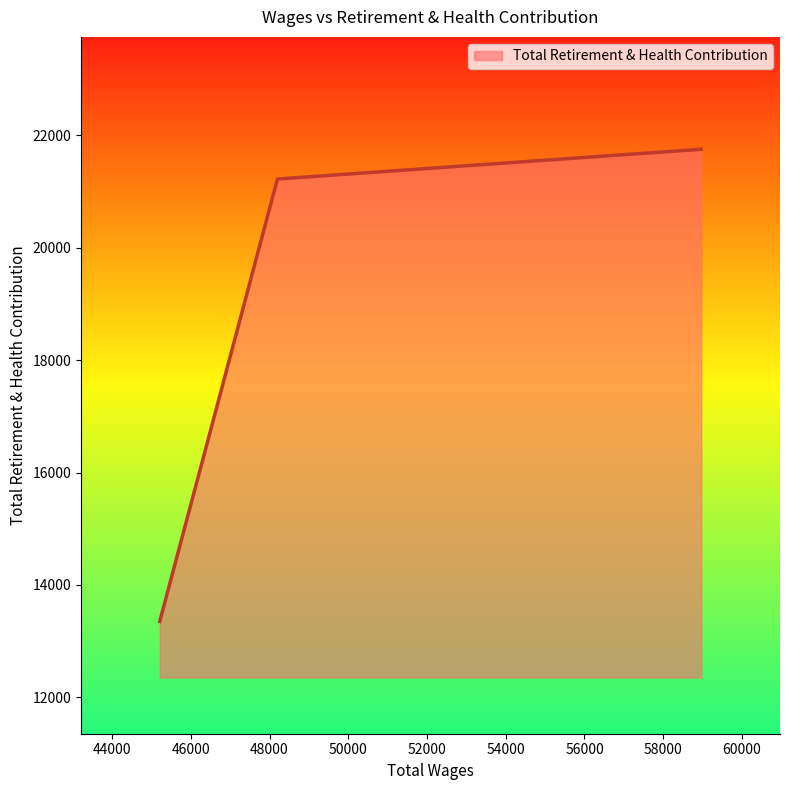

What is the maximum value shown in the chart?

21755